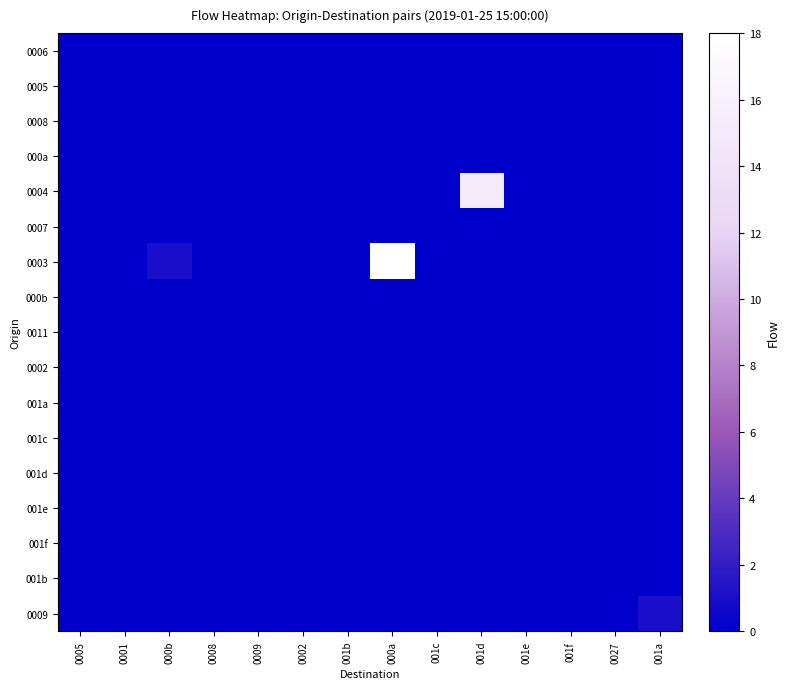

At how many categories does at least one series exceed 3?

2